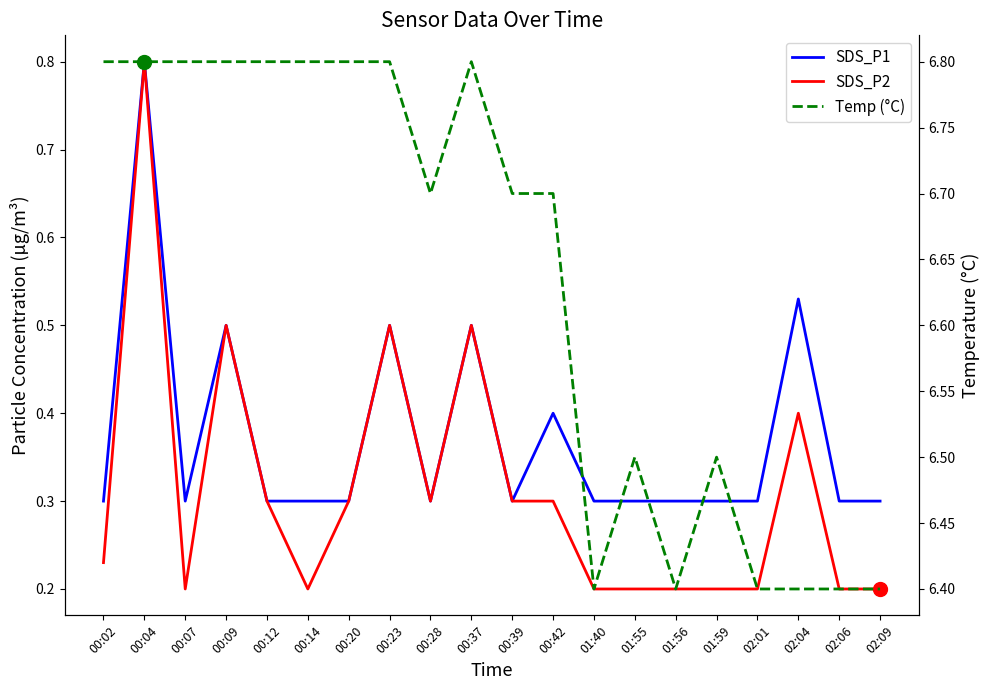

Between 00:04 and 00:39, which series saw the biggest shift?

SDS_P1